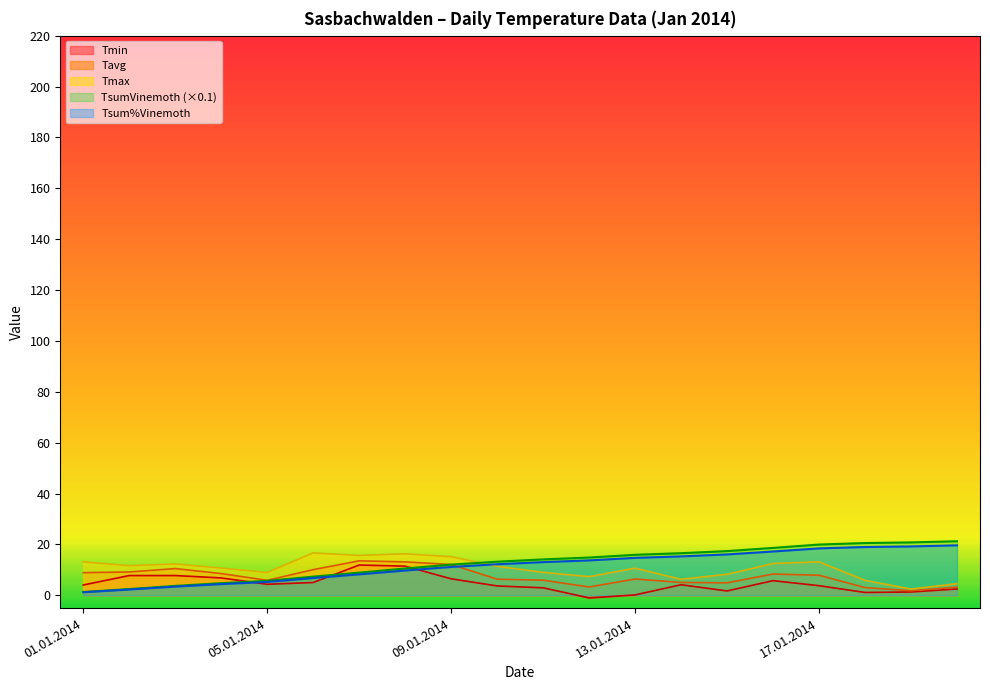

True or false: TsumVinemoth has more than 1 points higher than both neighbors.

False